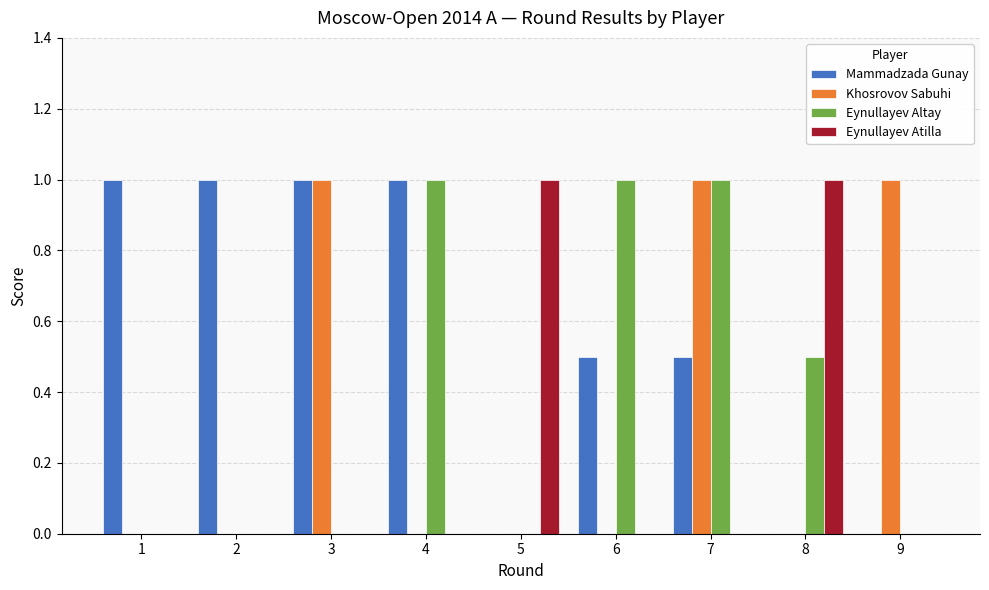

Which series has the largest total across all categories?

Mammadzada Gunay